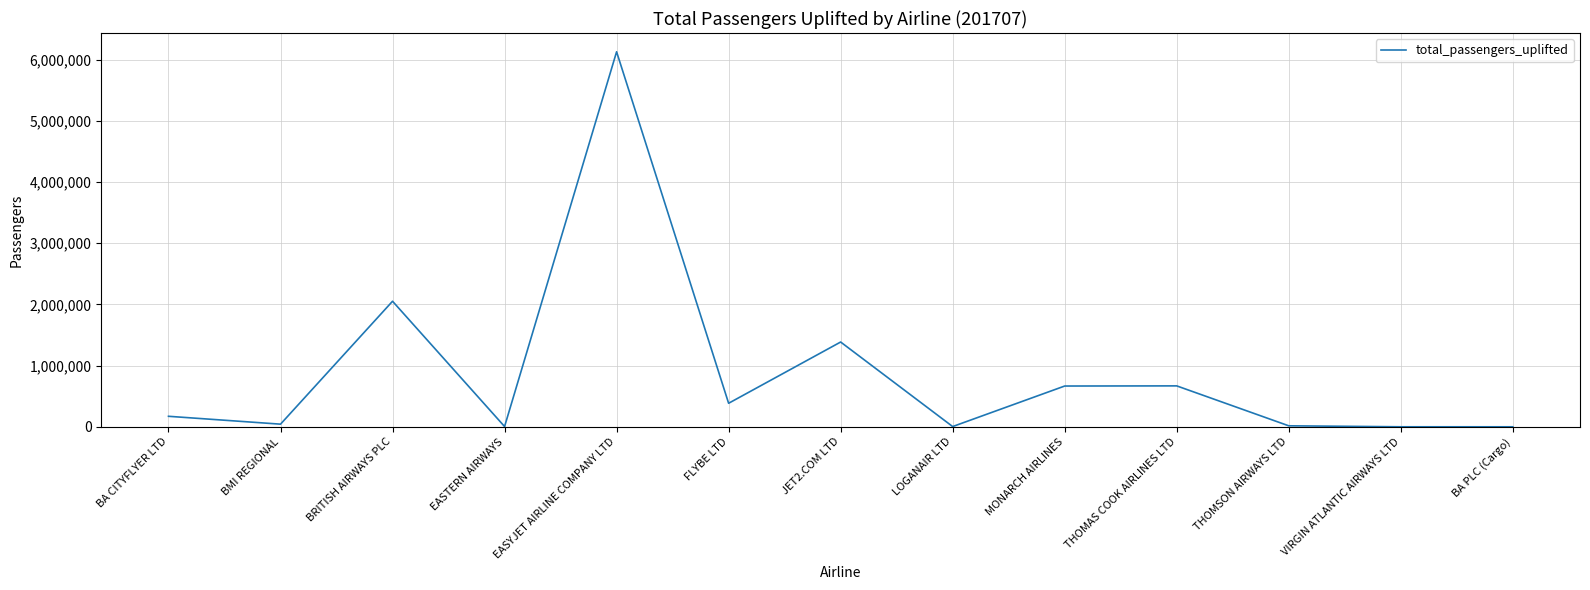

Where is the data nearest to the value 3063991?

BRITISH AIRWAYS PLC